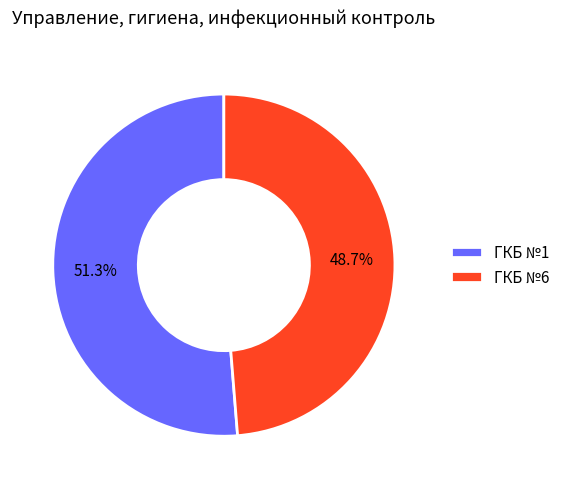

What is the smallest slice in the pie chart?

ГКБ №6